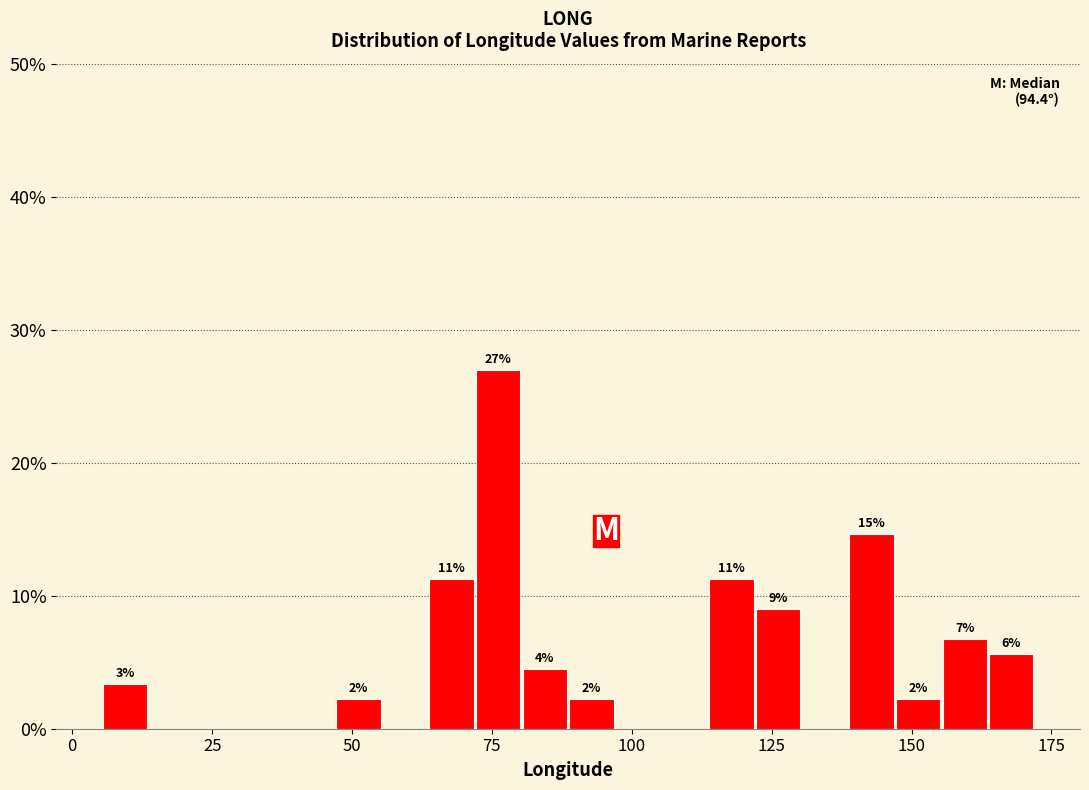

Read against the x-axis, roughly where is the centre of the tallest bar?

75